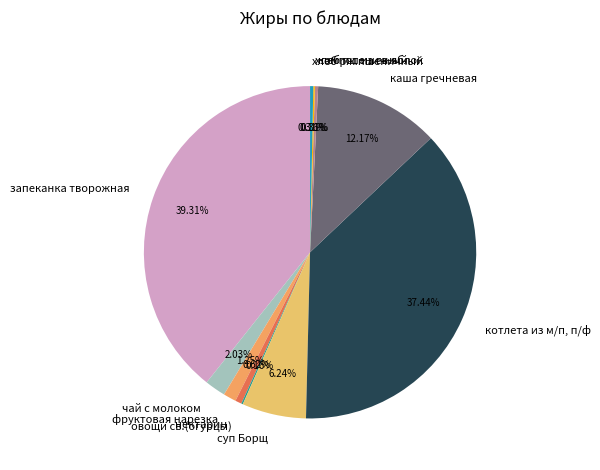

Does any single category account for the majority?

No